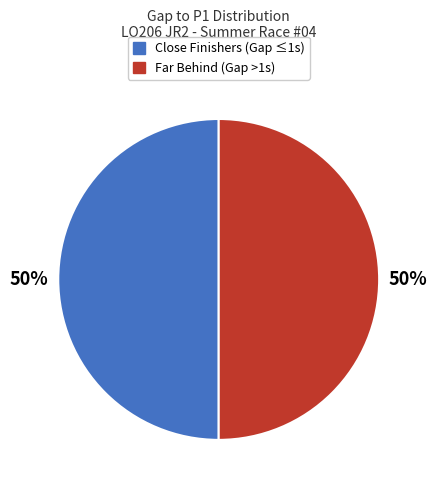

To the nearest percent, what is the average slice percentage?

50%